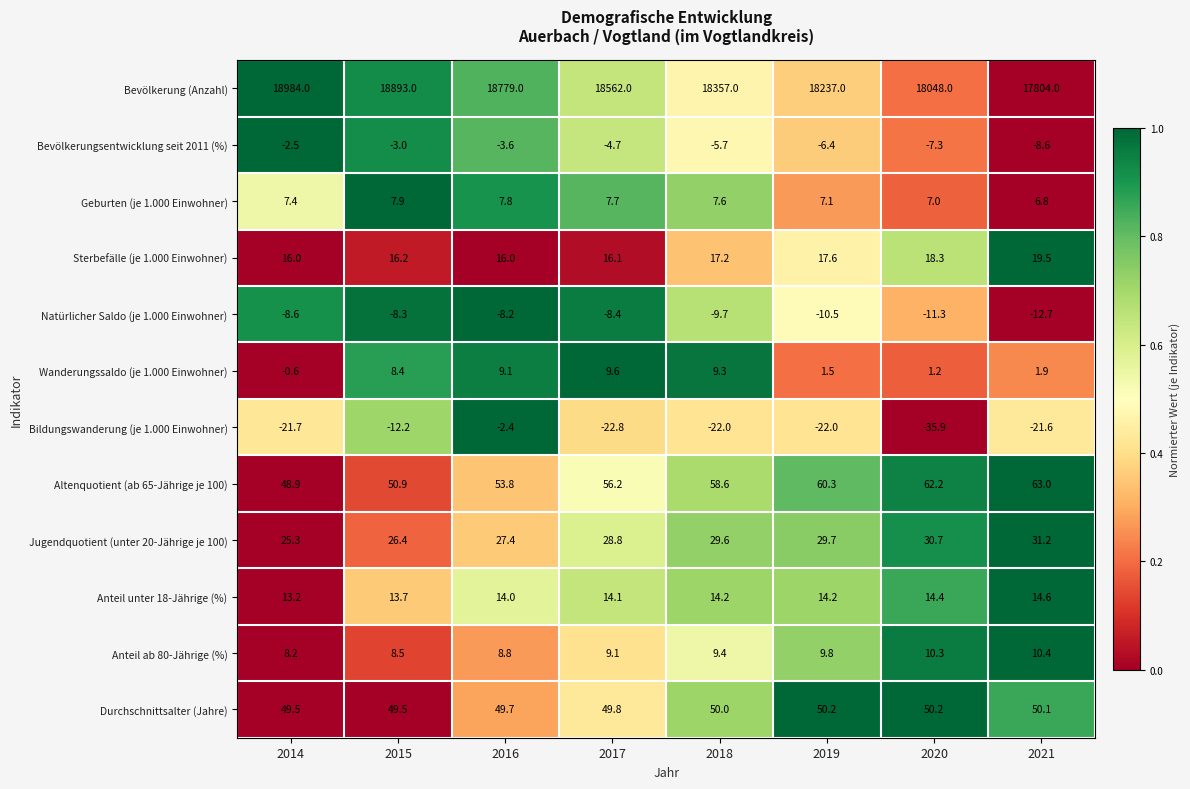

What is the total value across all series at 2020?

18187.8